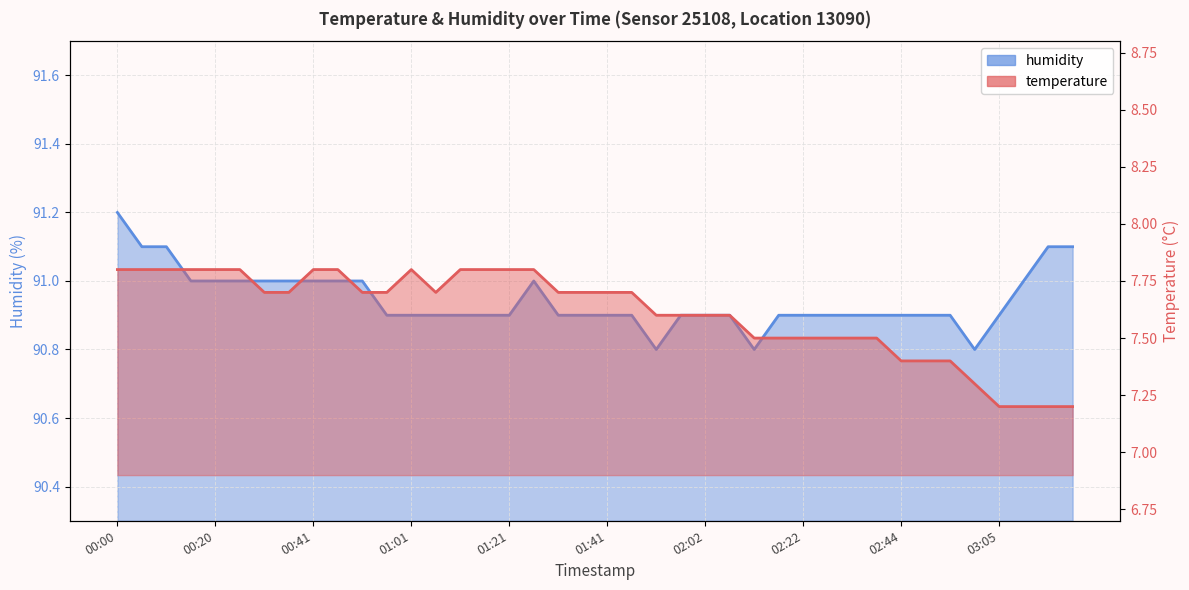

In humidity, how many points are higher than both neighbors (excluding endpoints)?

1